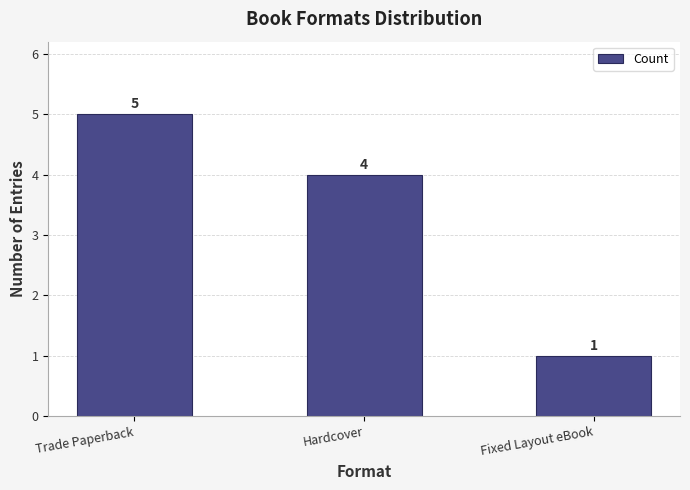

List the labels in order of value, smallest first.

Fixed Layout eBook, Hardcover, Trade Paperback